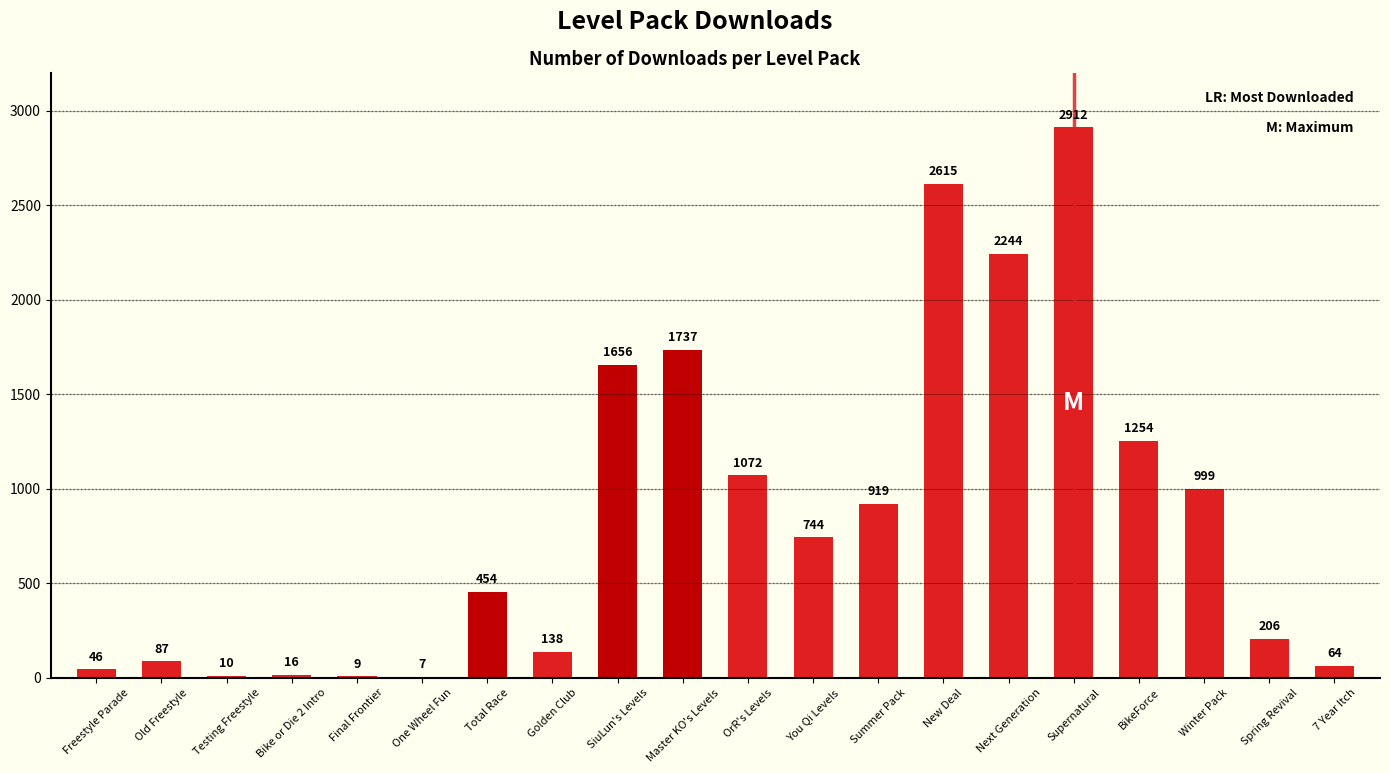

Count the number of data series in this chart.

1